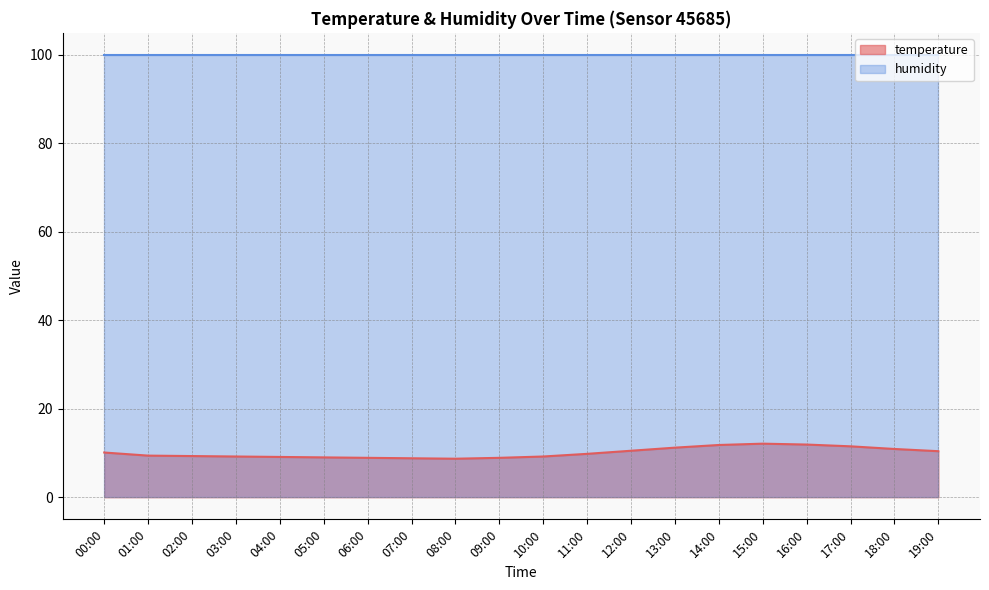

What is the value of the 14th point from the left?

11.2